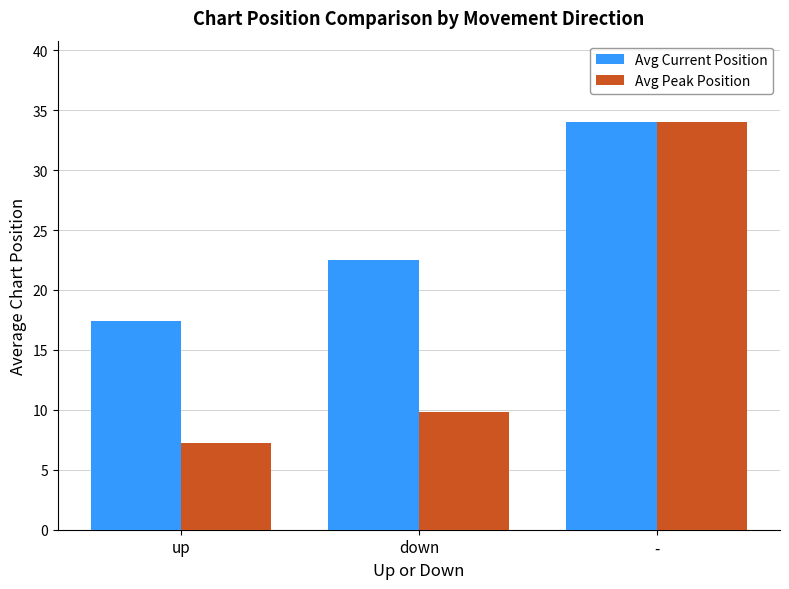

What is the difference between the highest and lowest values at up?

10.2